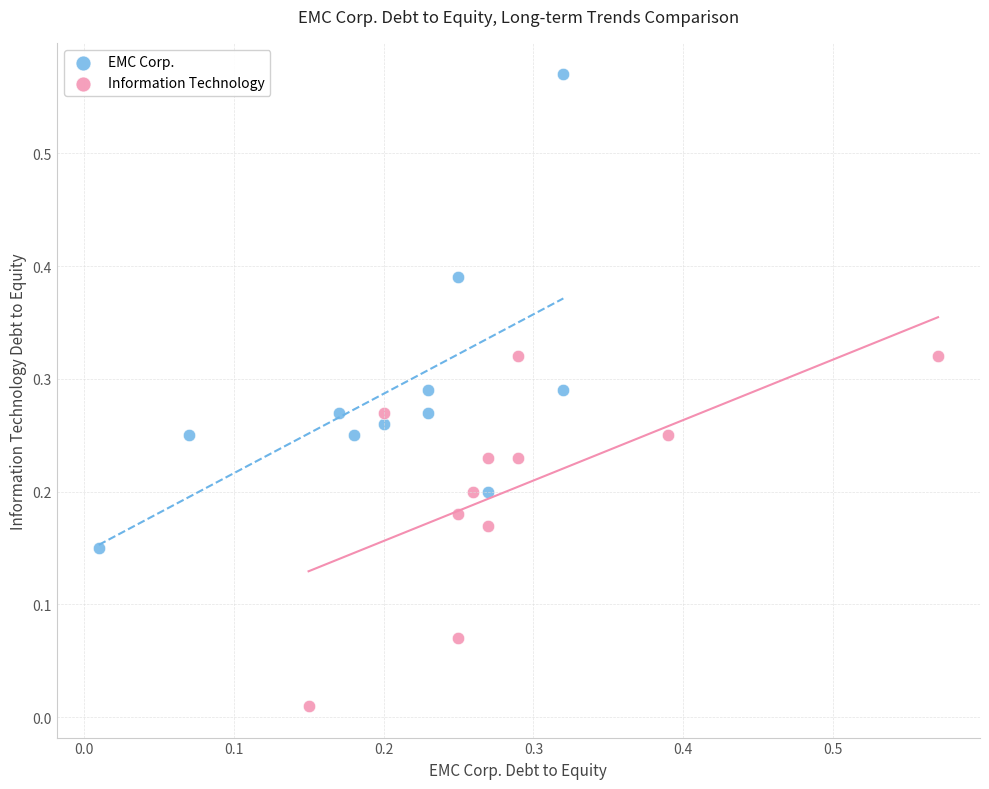

Which series contains the lowest Y value?

Information Technology